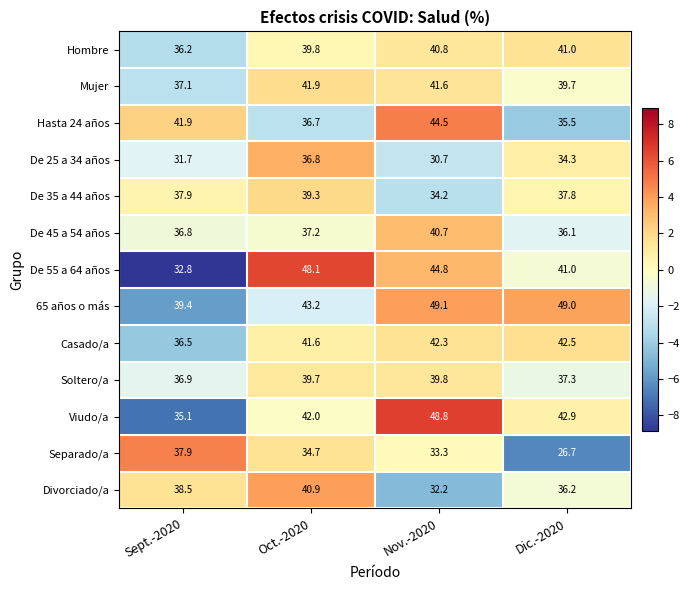

Where does the De 25 a 34 años series first go above 34?

Oct.-2020